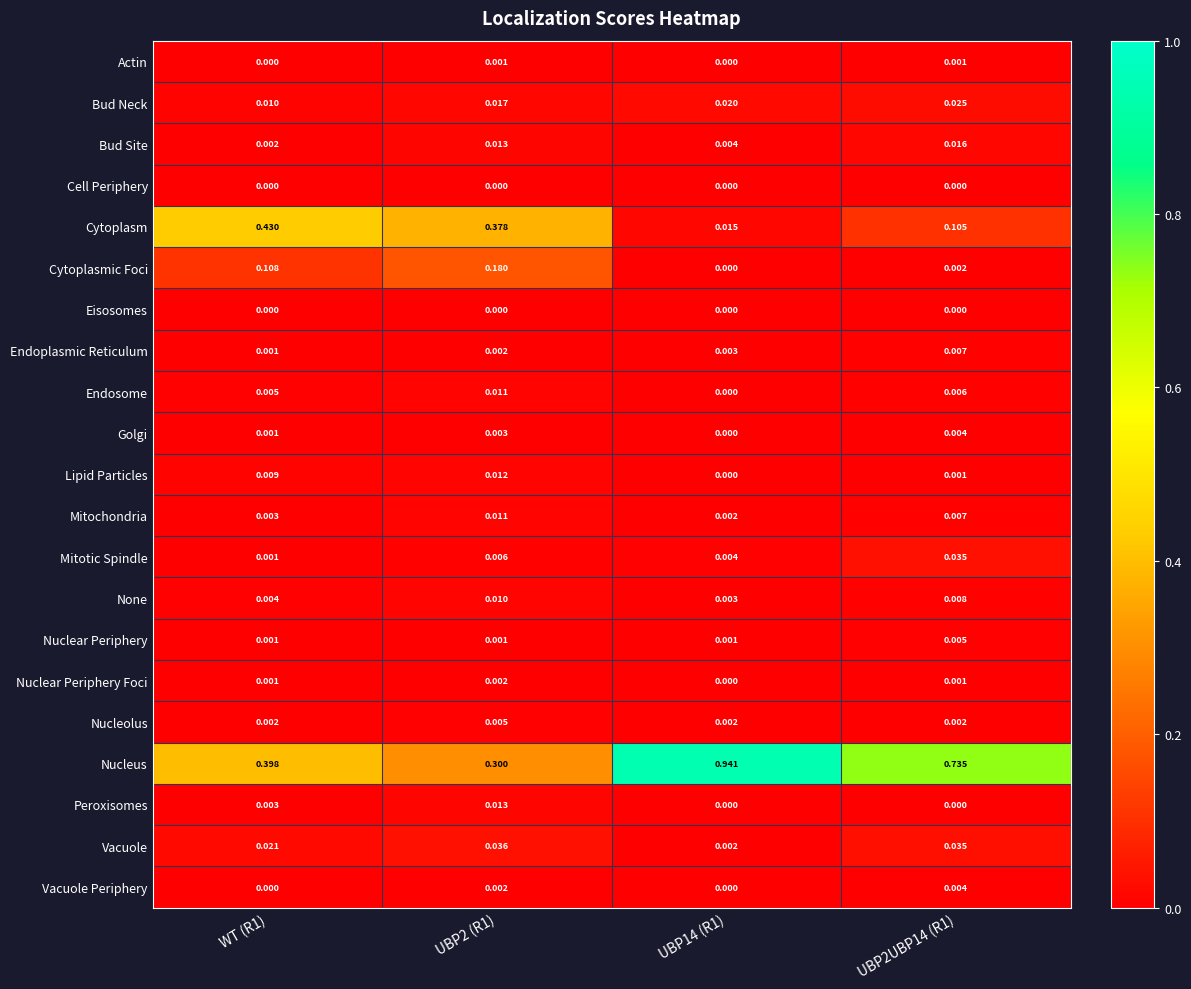

Is the value of Mitotic Spindle at WT (R1) greater than the value of Bud Neck at UBP2 (R1)?

No